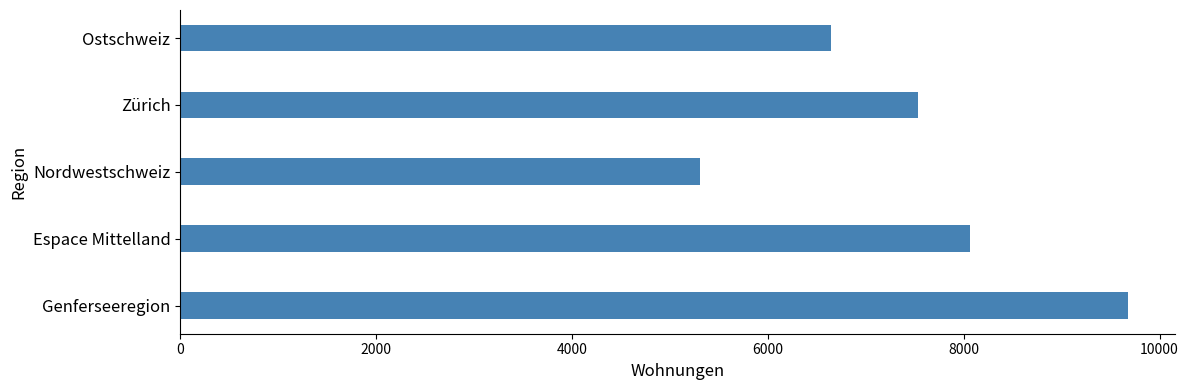

True or false: the data shows 5304 at Nordwestschweiz.

True